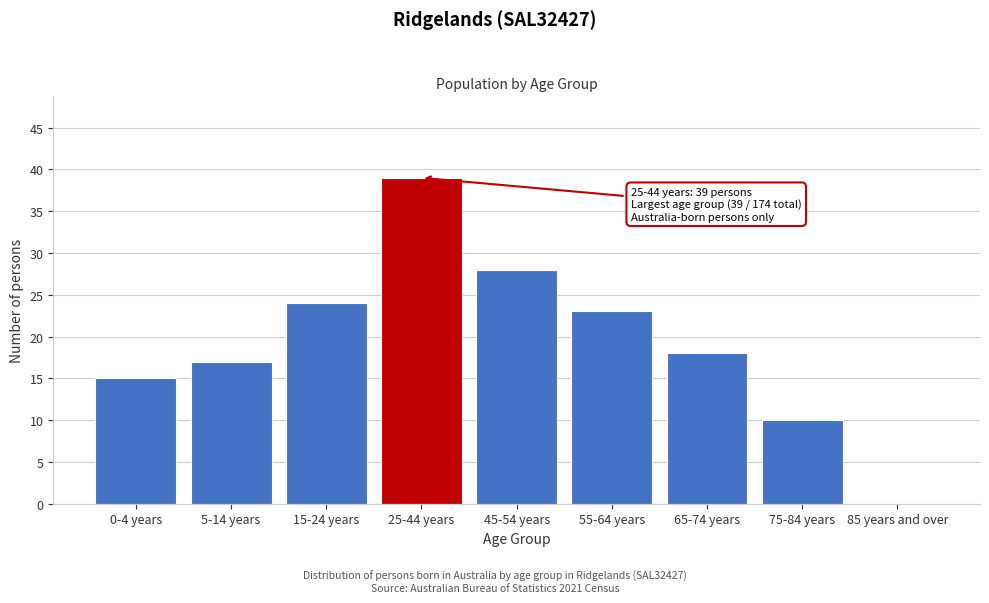

Reading right to left, list all the values displayed in this chart.

85 years and over=0	75-84 years=10	65-74 years=18	55-64 years=23	45-54 years=28	25-44 years=39	15-24 years=24	5-14 years=17	0-4 years=15